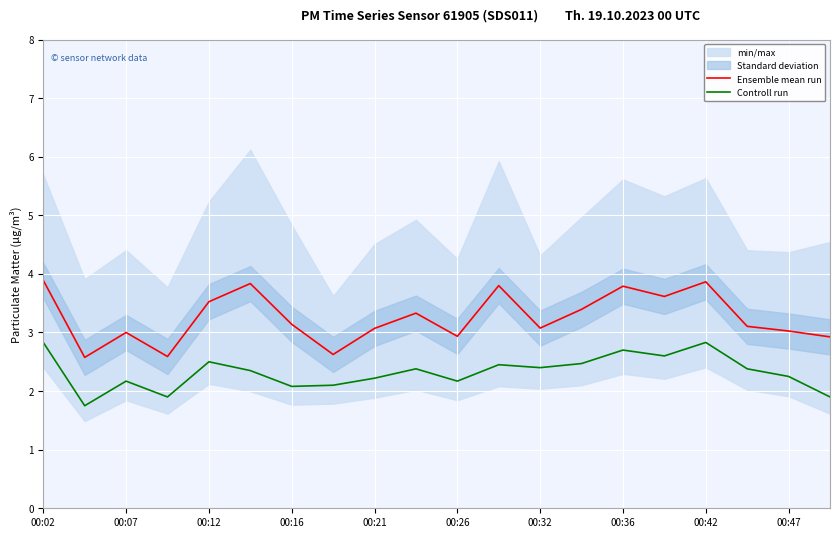

True or false: Ensemble mean run and Controll run cross at least once.

False